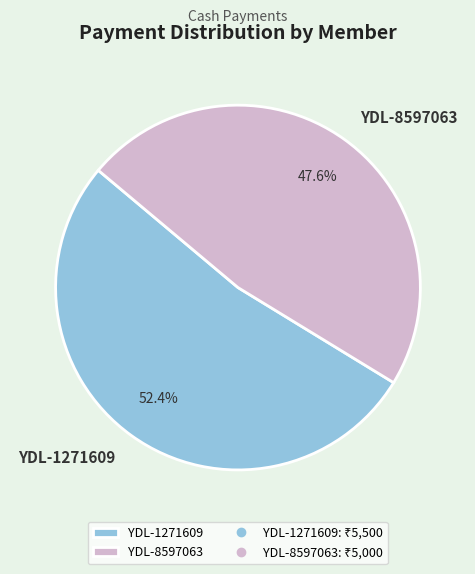

The YDL-8597063 slice represents 48% of the pie. True or false?

True